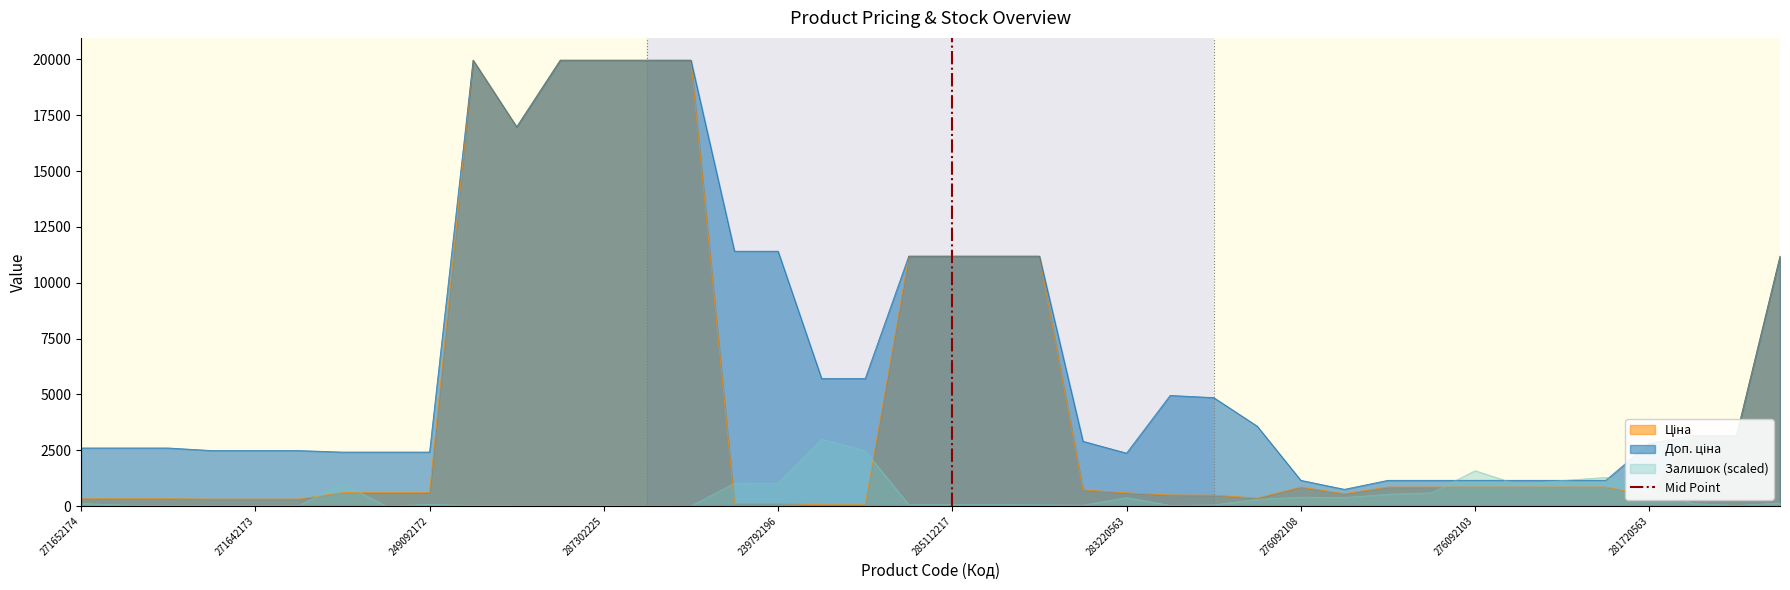

At which category does the chart reach its minimum across all series?

285112217